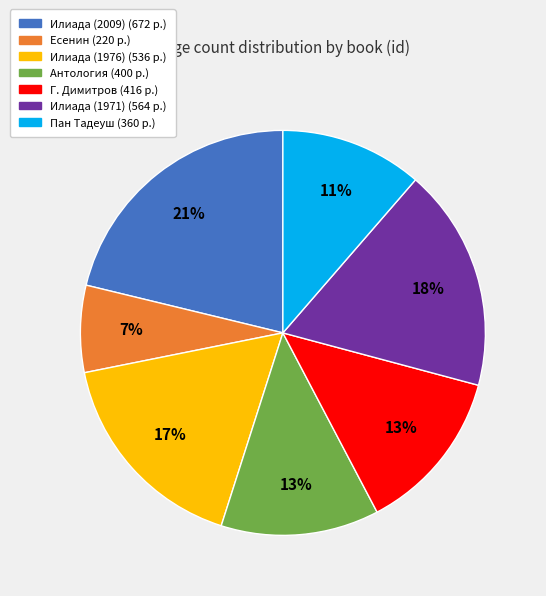

Does any single category account for the majority?

No